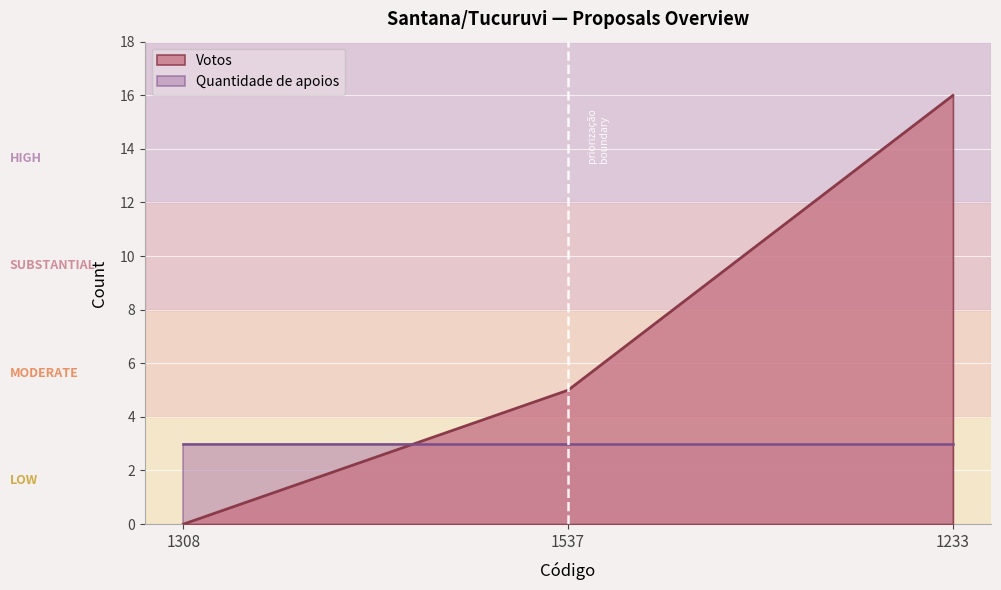

The value at 1537 is 3. True or false?

False